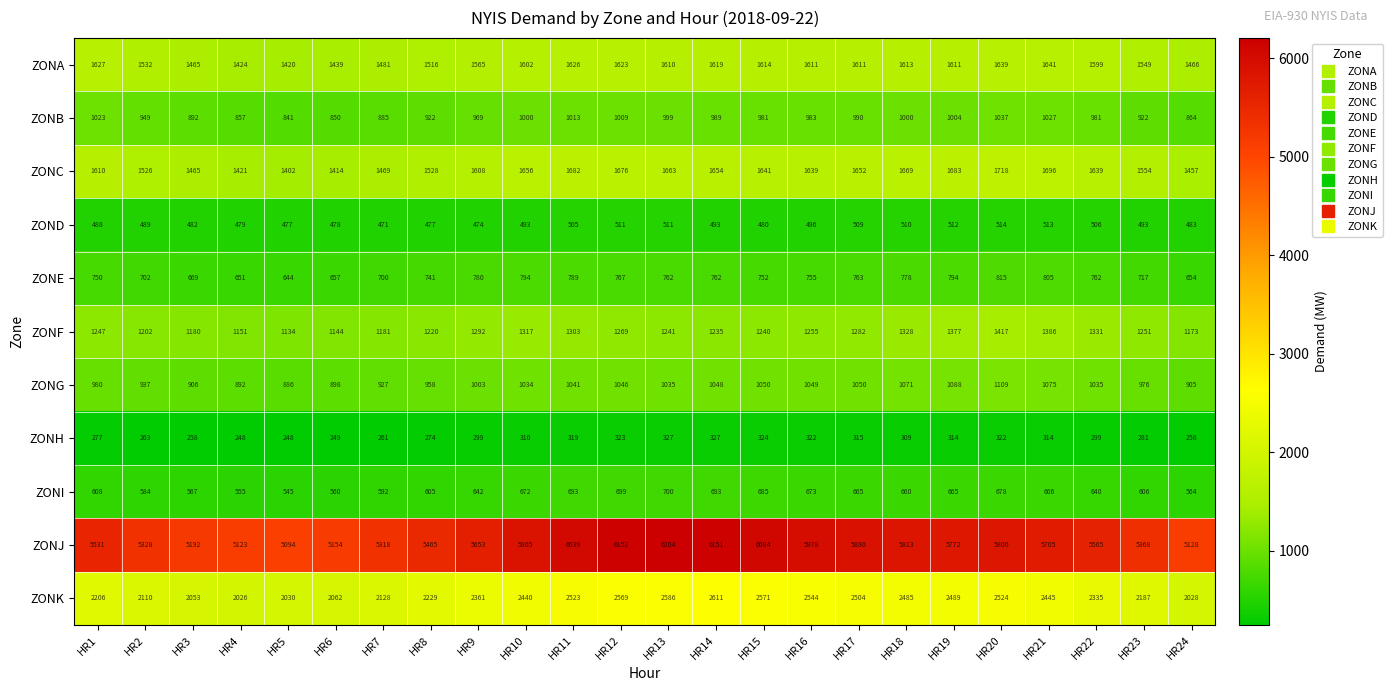

Count the number of data series in this chart.

11